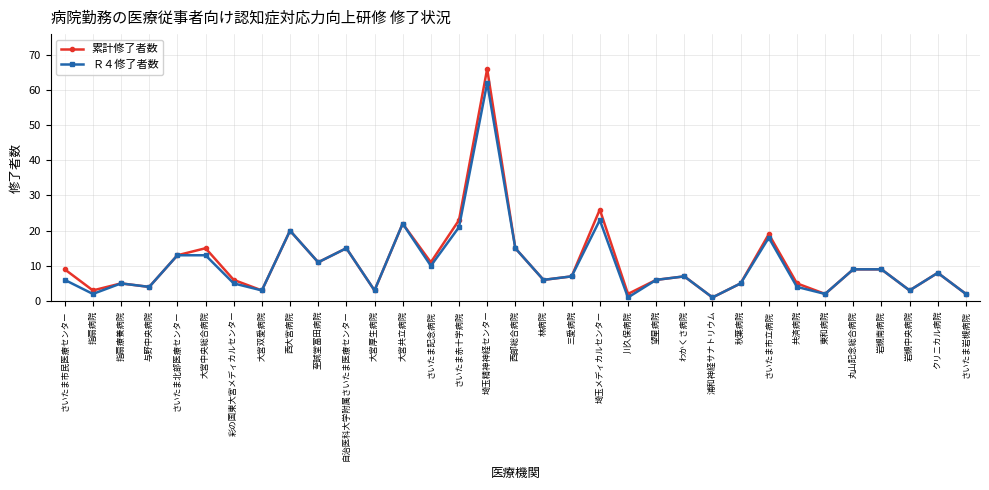

At which category is the sum across all series the highest?

埼玉精神神経センター